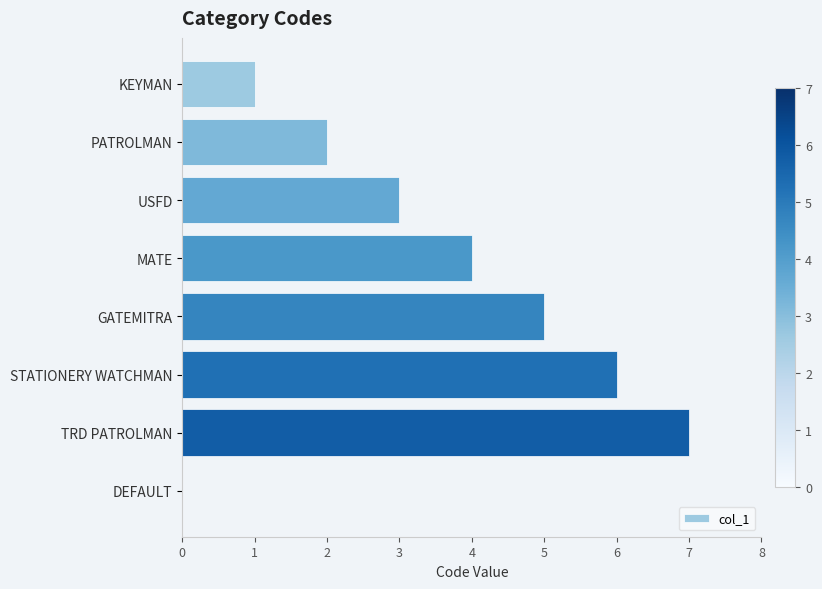

Between USFD and STATIONERY WATCHMAN, which is larger?

STATIONERY WATCHMAN